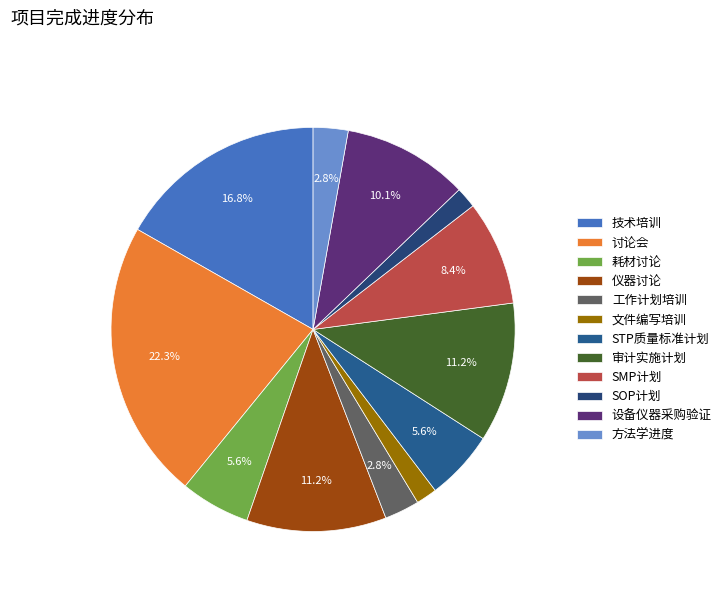

To the nearest percent, what is the difference between the largest and smallest slice percentages?

21%